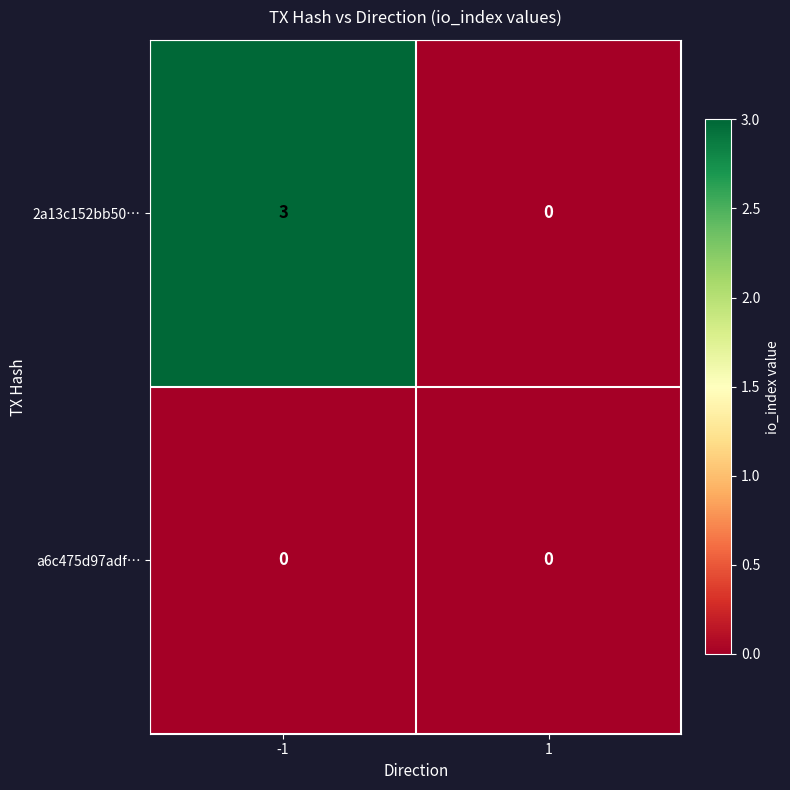

Between -1 and 1, which series saw the biggest shift?

2a13c152bb50…